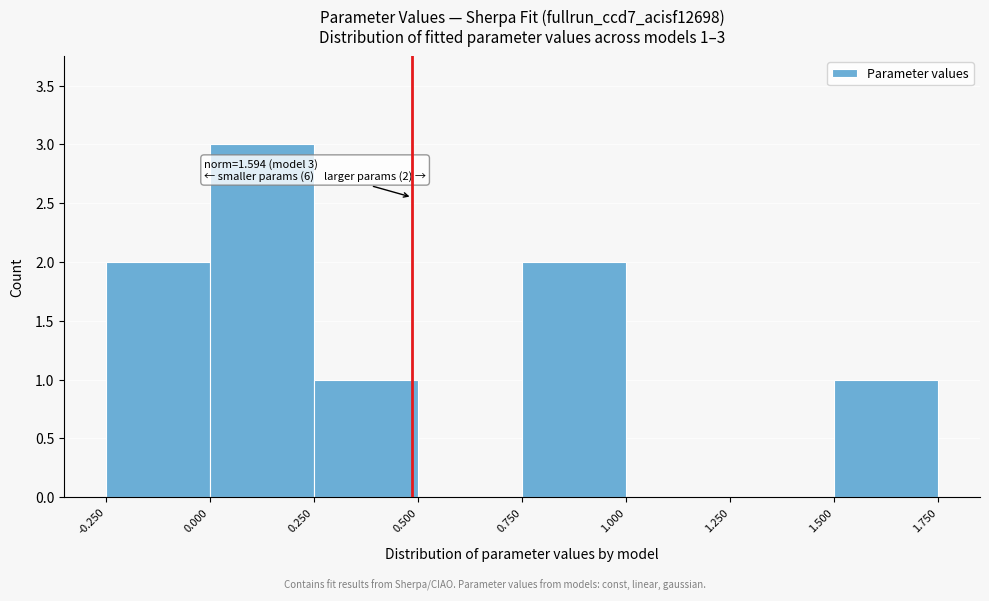

Over which range of the x-axis is the bar tallest?

0.000 to 0.250